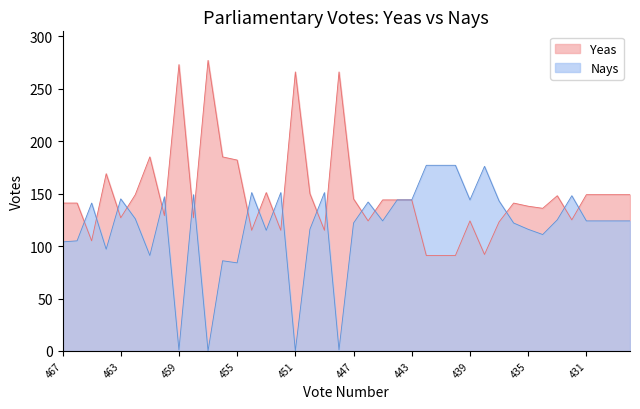

Rank the series by their maximum value, from highest to lowest.

Yeas, Nays